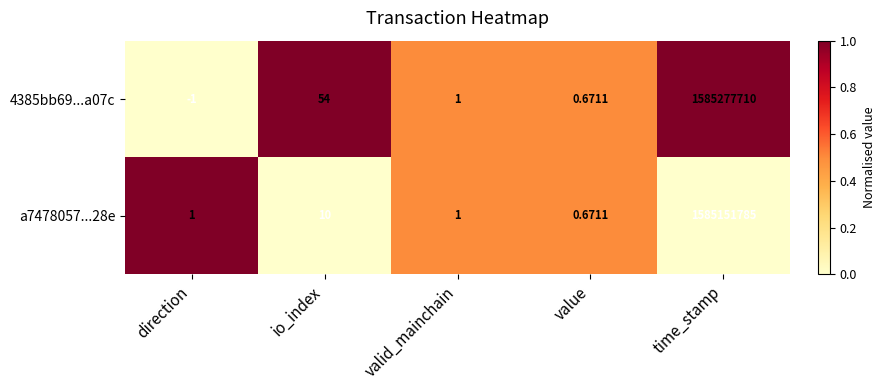

Which category has the lowest value in the a7478057...28e series?

value